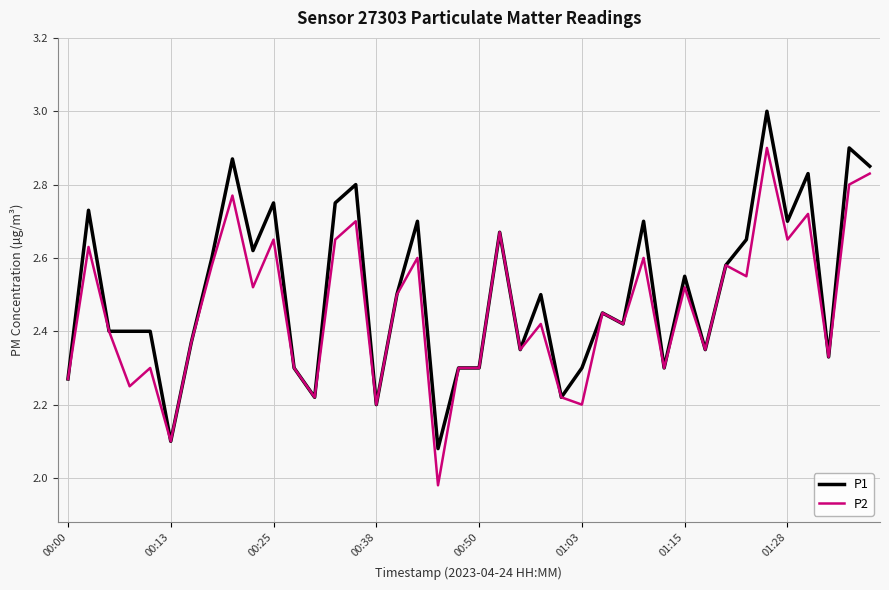

Rank the series by their maximum value, from highest to lowest.

P1, P2